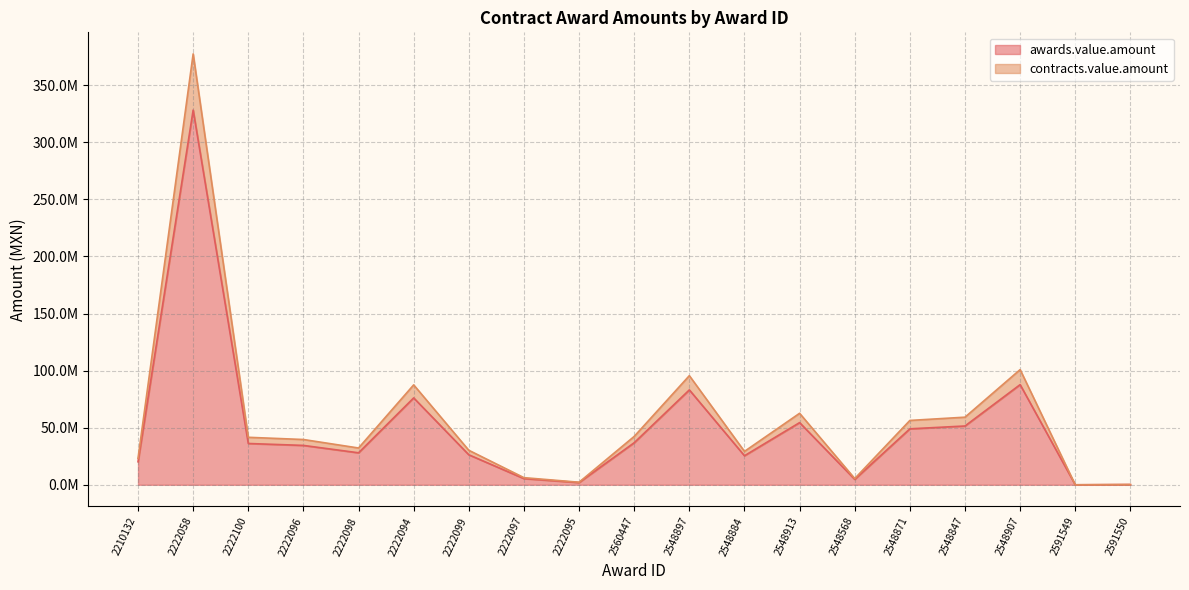

What is the label of the 2nd point from the left?

2222058